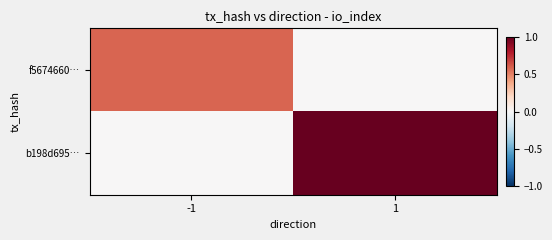

How many data points does each series have?

2